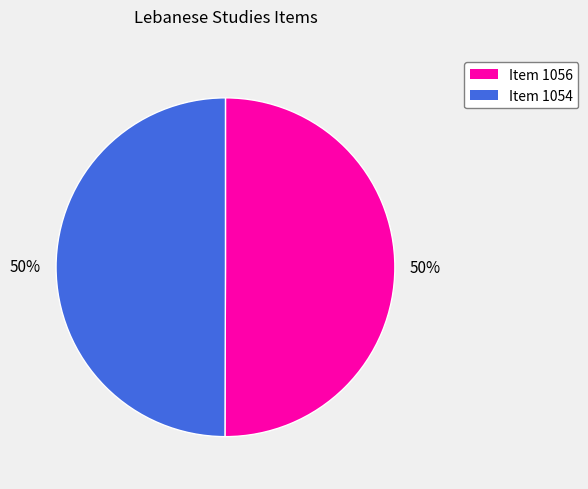

True or false: Item 1054 accounts for 59% of the total.

False